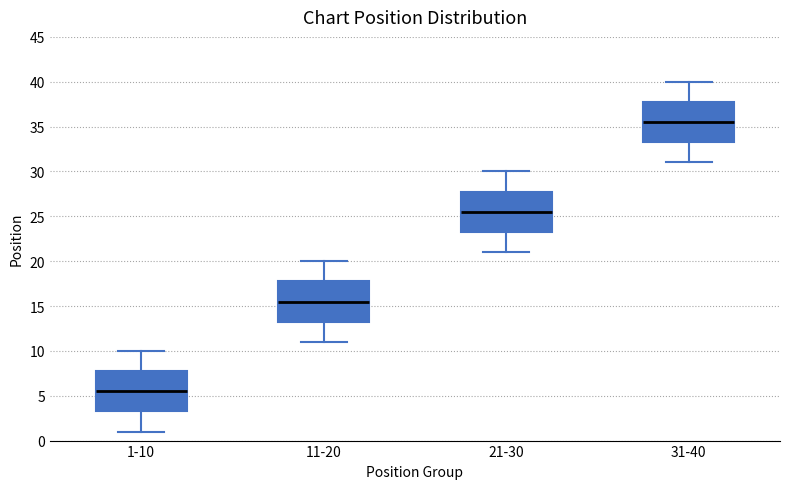

Which box's median line is the lowest?

1-10